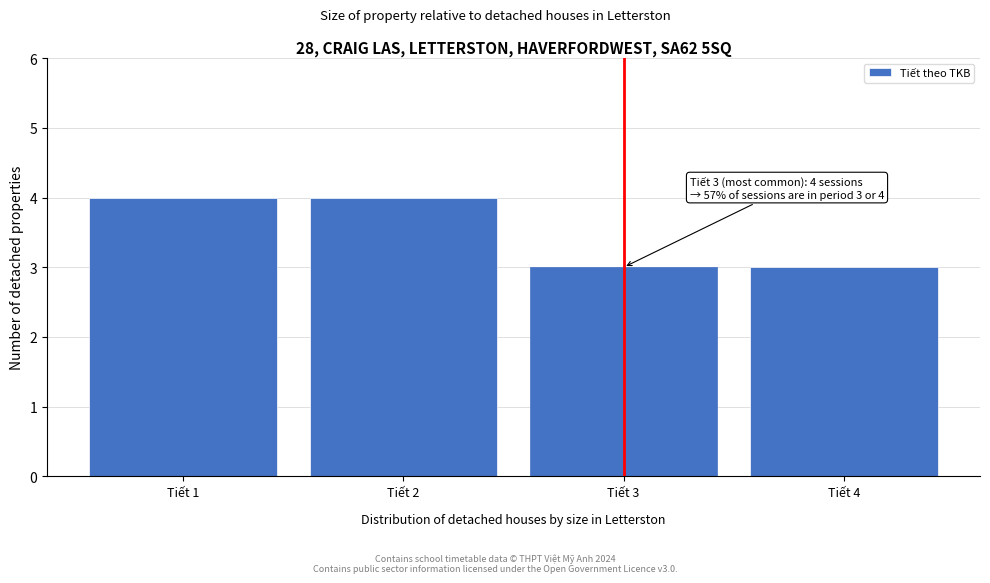

Reading left to right, what are all the values shown in this chart?

4	4	3	3